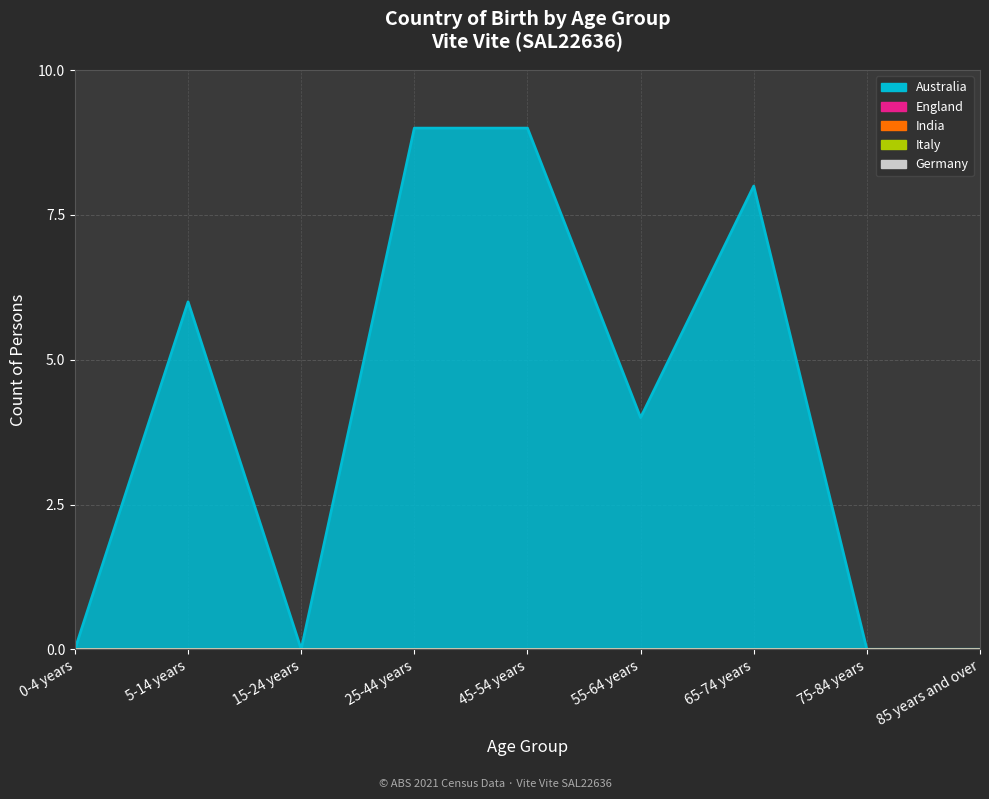

Does the chart have visible grid lines?

Yes